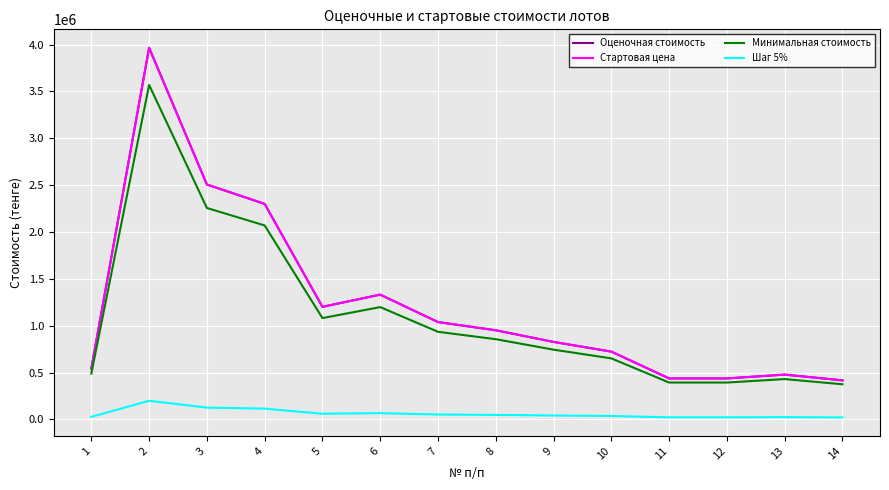

Reading left to right, transcribe all the data shown in this chart.

Оценочная стоимость: 542966.0	3964982.0	2506334.0	2299299.0	1200828.0	1331127.0	1038241.0	950708.0	826497.0	723185.0	436749.0	436749.0	477643.0	416166.0
Стартовая цена: 542966.0	3964982.0	2506334.0	2299299.0	1200828.0	1331127.0	1038241.0	950708.0	826497.0	723185.0	436749.0	436749.0	477643.0	416166.0
Минимальная стоимость: 488669.4	3568483.8	2255700.6	2069369.1	1080745.2	1198014.3	934416.9	855637.2	743847.3	650866.5	393074.1	393074.1	429878.7	374549.4
Шаг 5%: 27148.3	198249.1	125316.7	114964.9	60041.4	66556.4	51912.1	47535.4	41324.8	36159.2	21837.5	21837.5	23882.2	20808.3